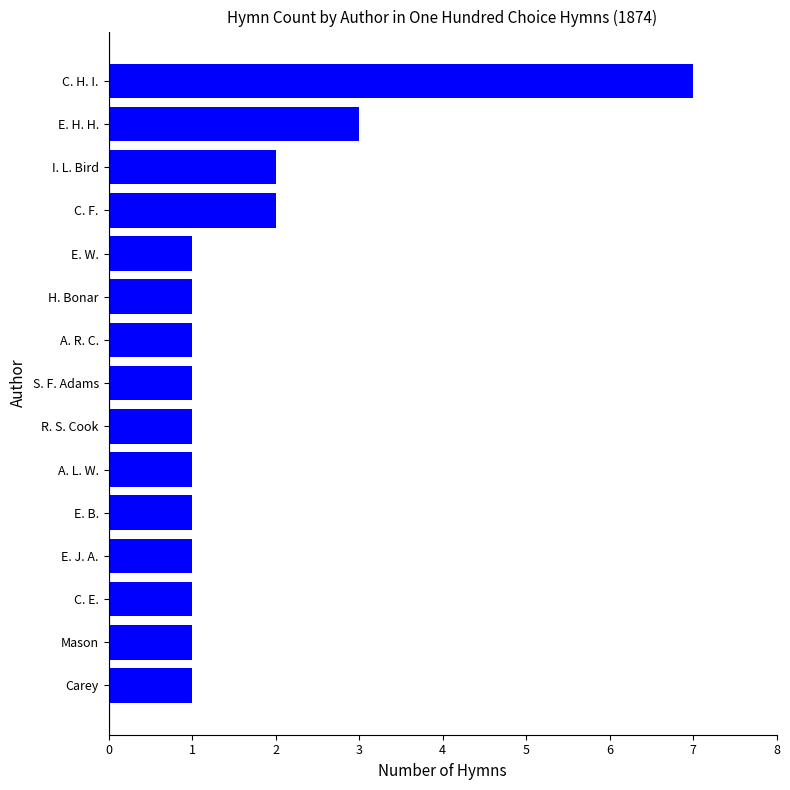

True or false: the data shows 2 at A. R. C..

False